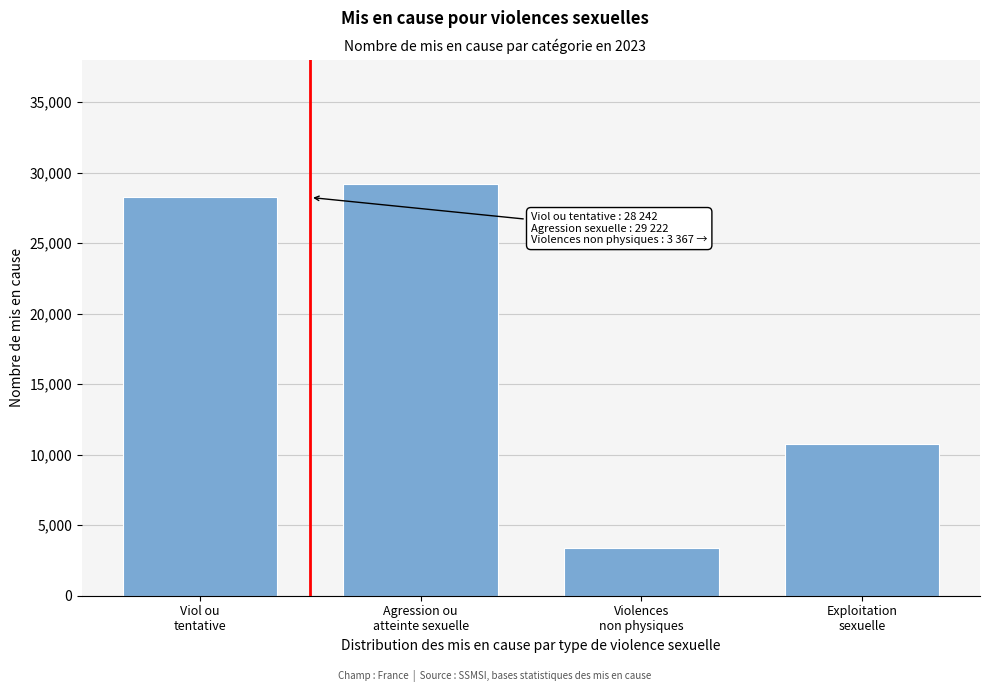

Reading left to right, extract all data points from this chart.

28242	29222	3367	10757